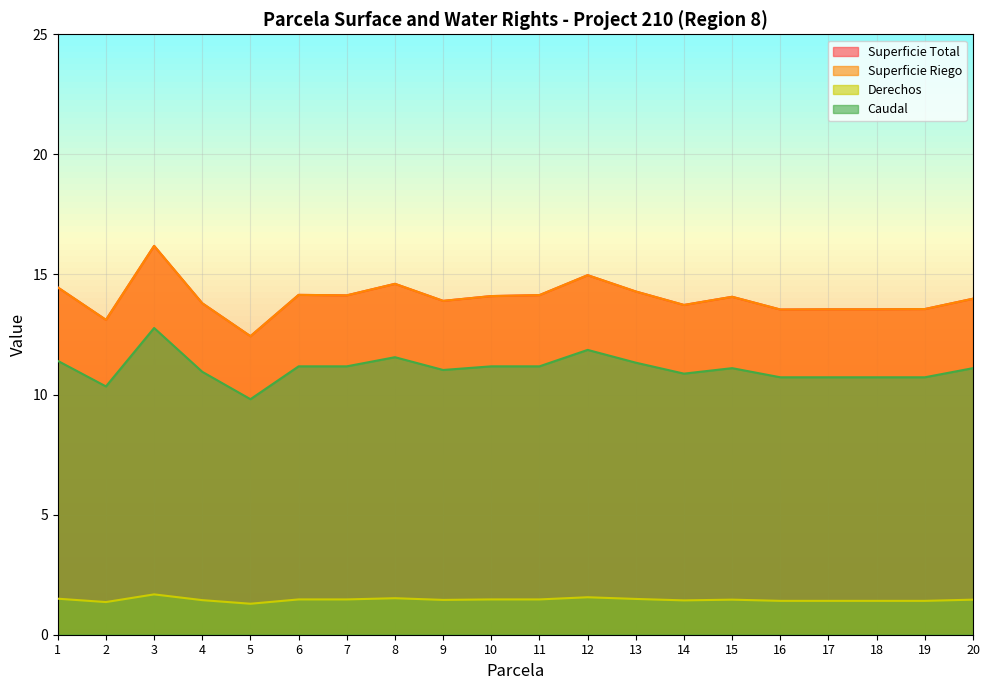

Reading right to left, transcribe all the data shown in this chart.

Superficie Total: 14.0	13.6	13.6	13.6	13.5	14.1	13.7	14.3	15.0	14.1	14.1	13.9	14.6	14.1	14.2	12.4	13.8	16.2	13.1	14.5
Superficie Riego: 14.0	13.6	13.6	13.6	13.5	14.1	13.7	14.3	15.0	14.1	14.1	13.9	14.6	14.1	14.2	12.4	13.8	16.2	13.1	14.5
Derechos: 11.1	10.7	10.7	10.7	10.7	11.1	10.9	11.3	11.9	11.2	11.2	11.0	11.6	11.2	11.2	9.8	10.9	12.8	10.3	11.4
Caudal: 1.5	1.4	1.4	1.4	1.4	1.5	1.4	1.5	1.6	1.5	1.5	1.4	1.5	1.5	1.5	1.3	1.4	1.7	1.4	1.5